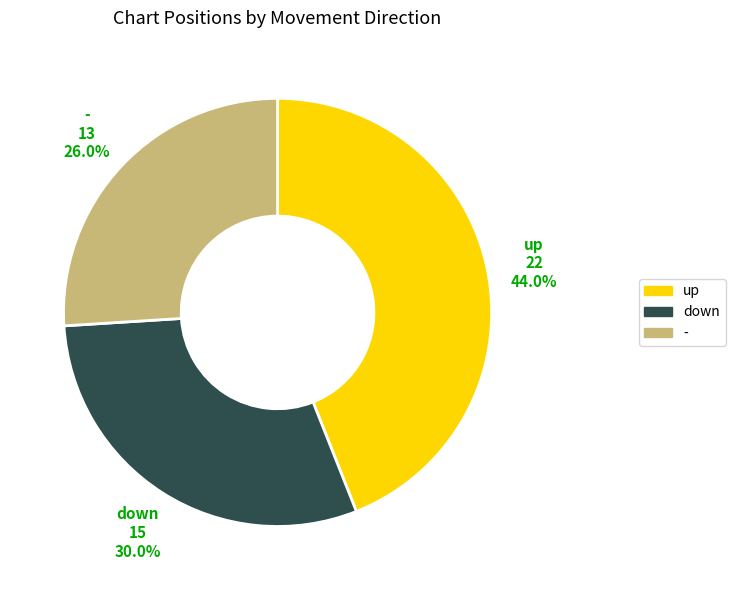

To the nearest percent, what is the difference between the down and - slice percentages?

4%